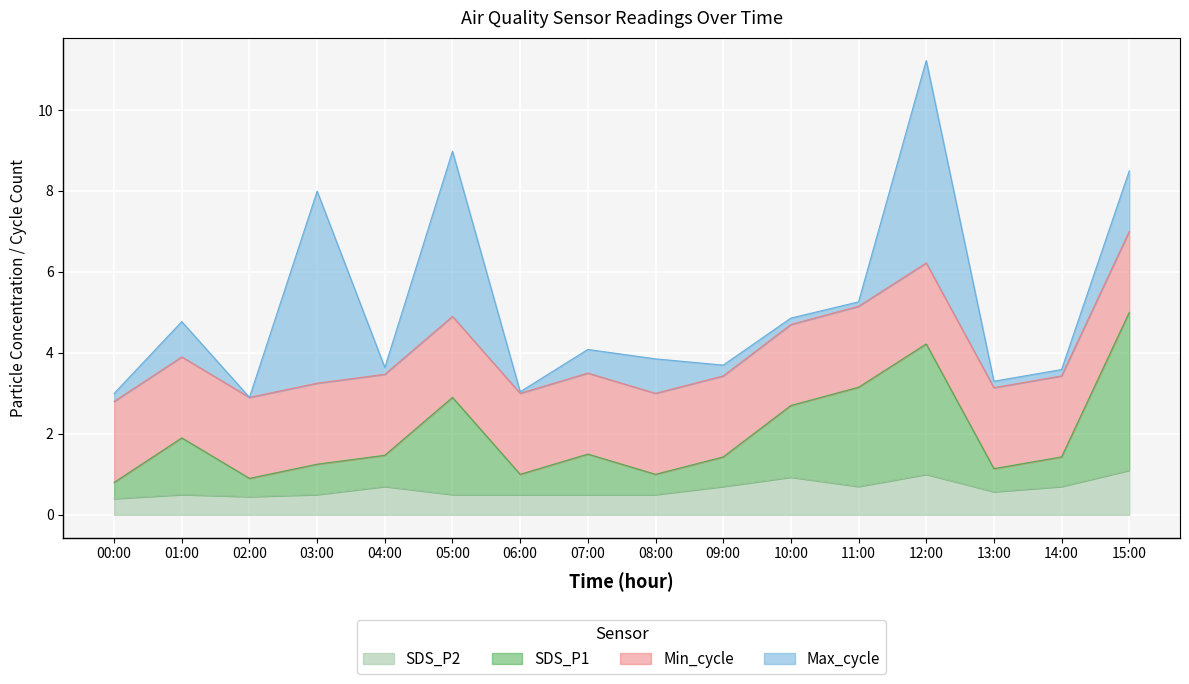

Which category has the lowest value across all series?

00:00